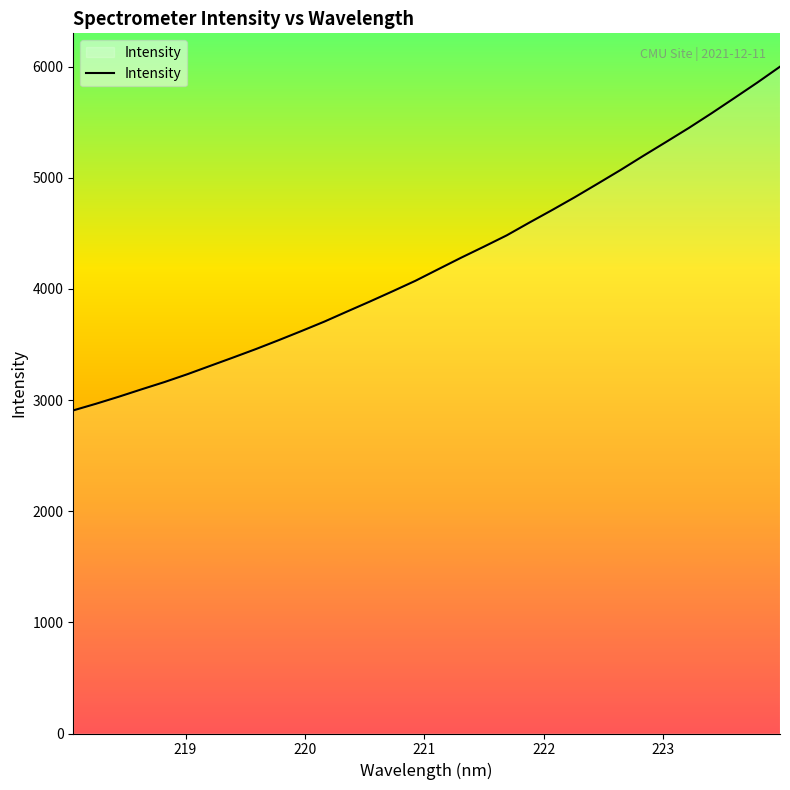

What is the smallest value displayed?

2907.3